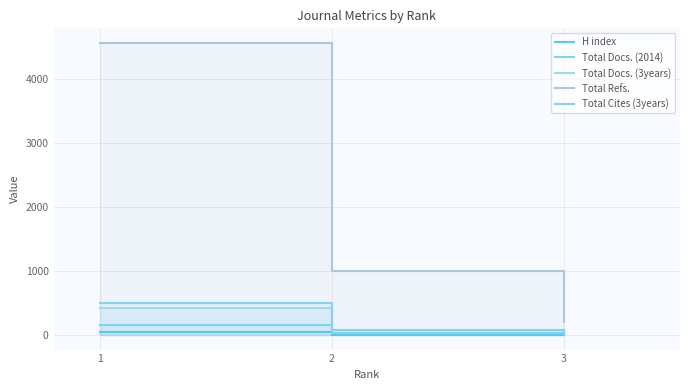

Which has a higher value, 3 or 1?

1